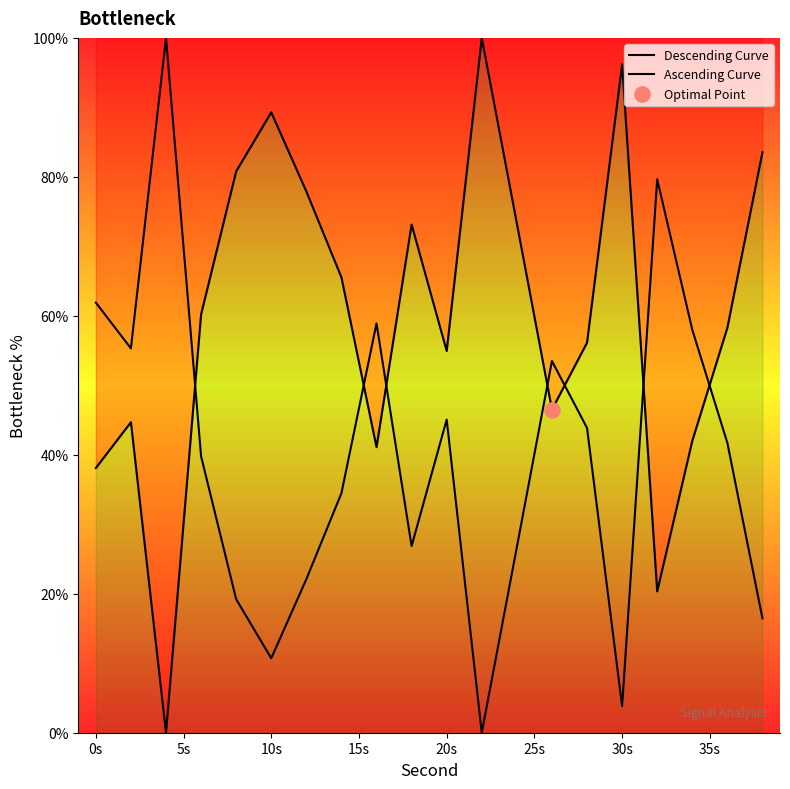

What are all the series names shown in the legend?

Descending Curve, Ascending Curve